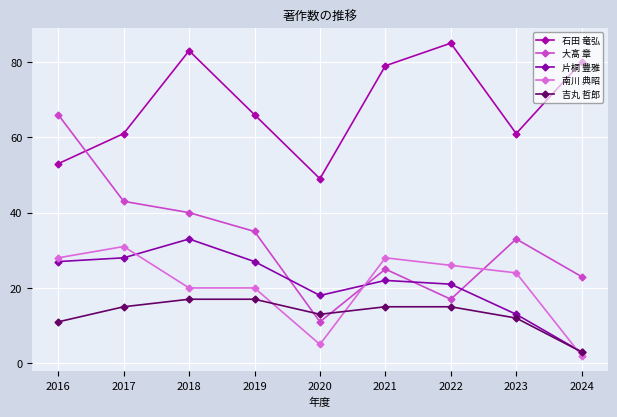

What is the value of the 大髙 章 point at the 8th from the left?

33